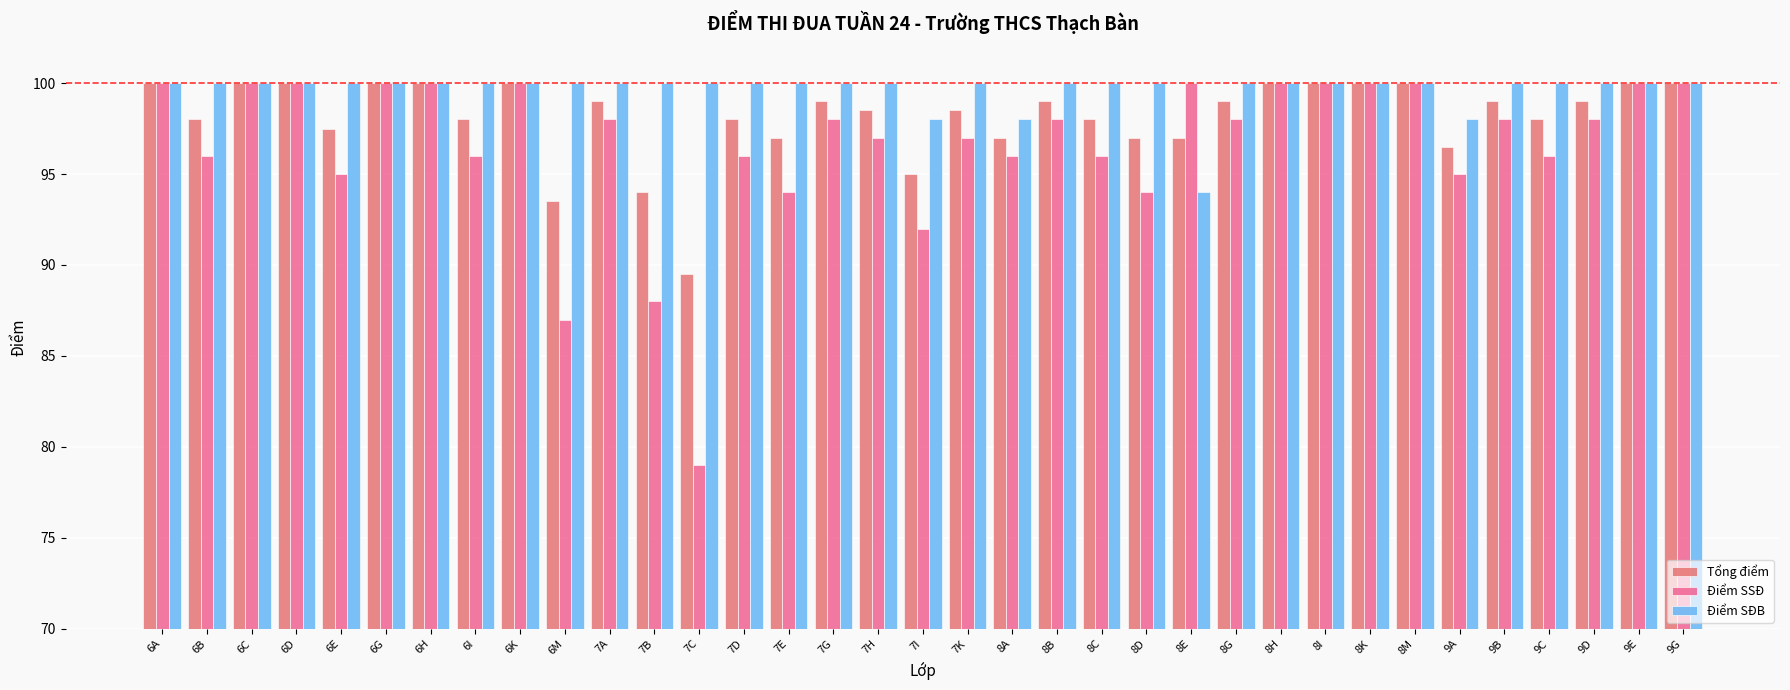

What is the value of the Điểm SSĐ bar at the 2nd from the left?

96.0